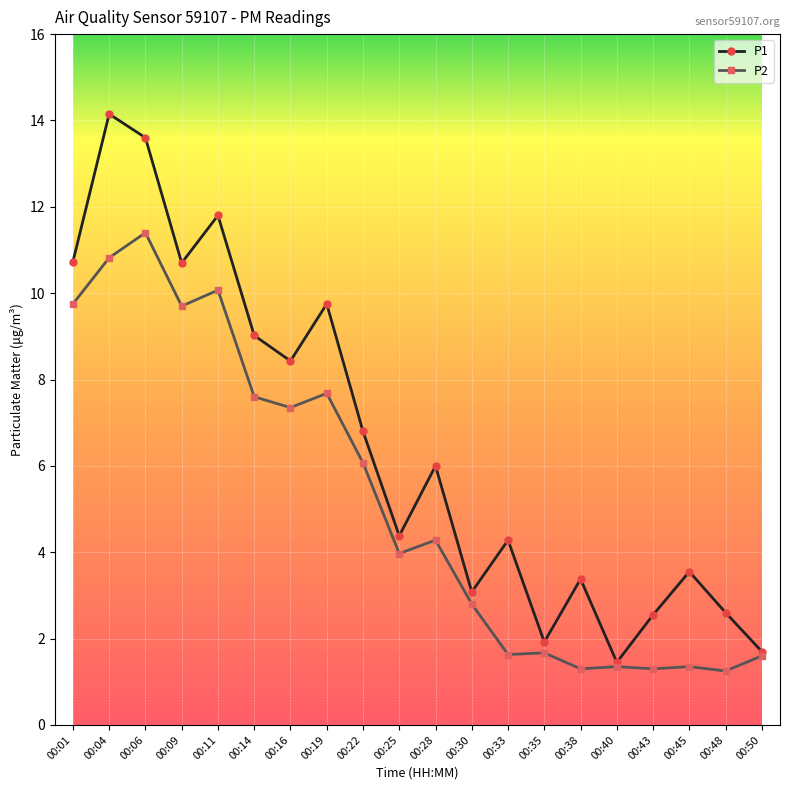

What is the value of the P2 point at the 18th from the left?

1.4